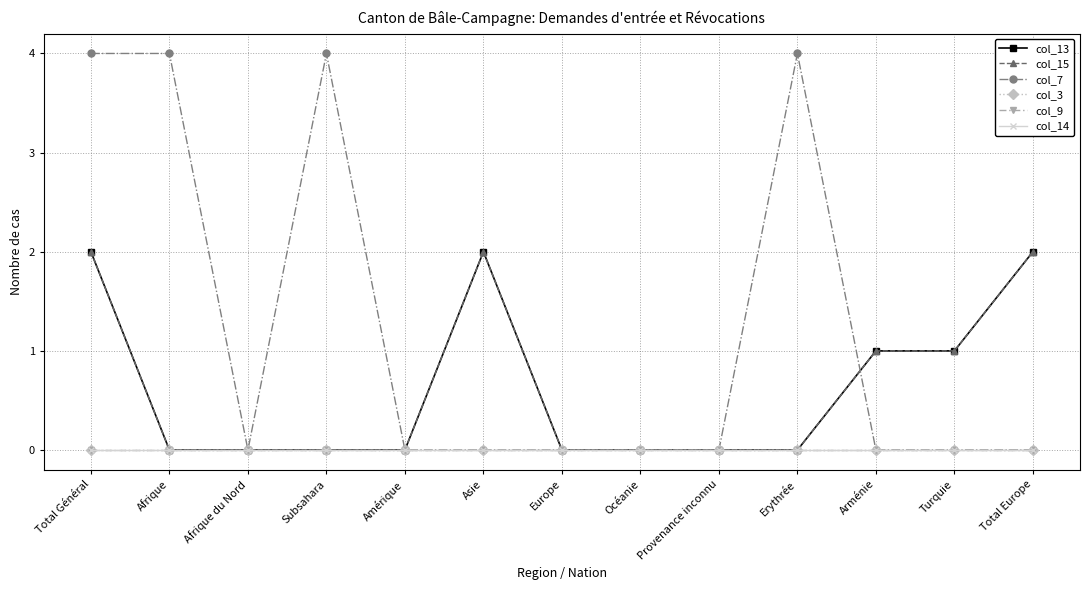

What is the label of the 1st point from the right?

Total Europe